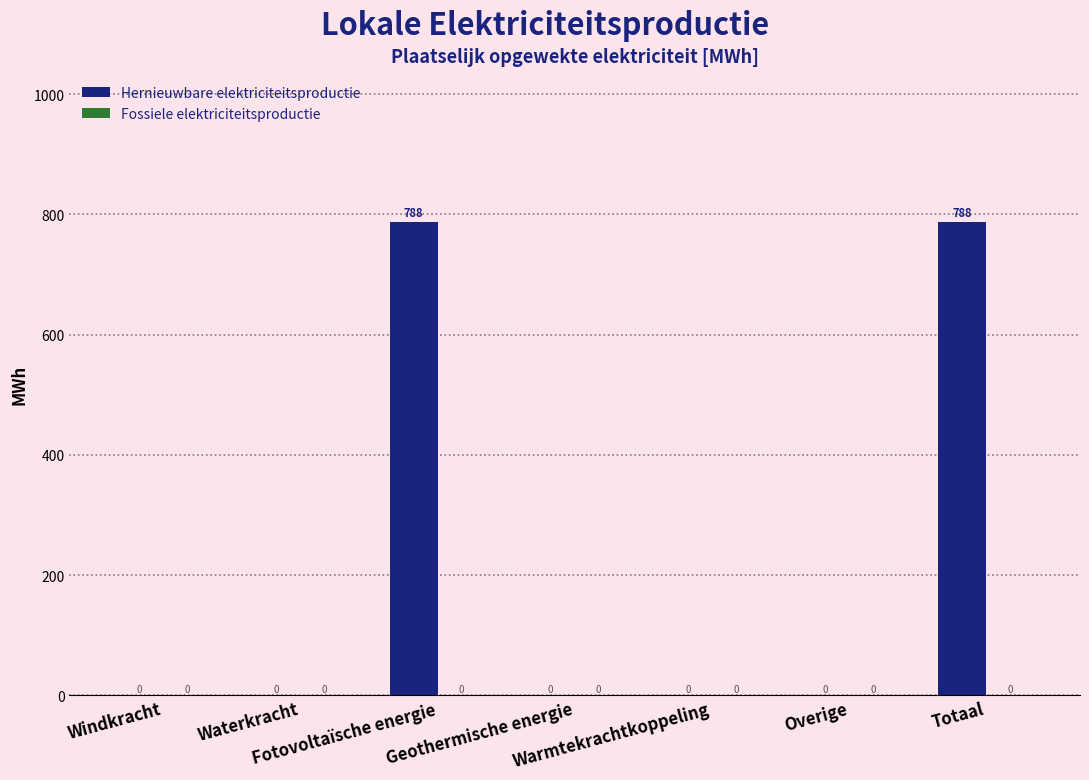

What is the greatest value displayed?

788.0